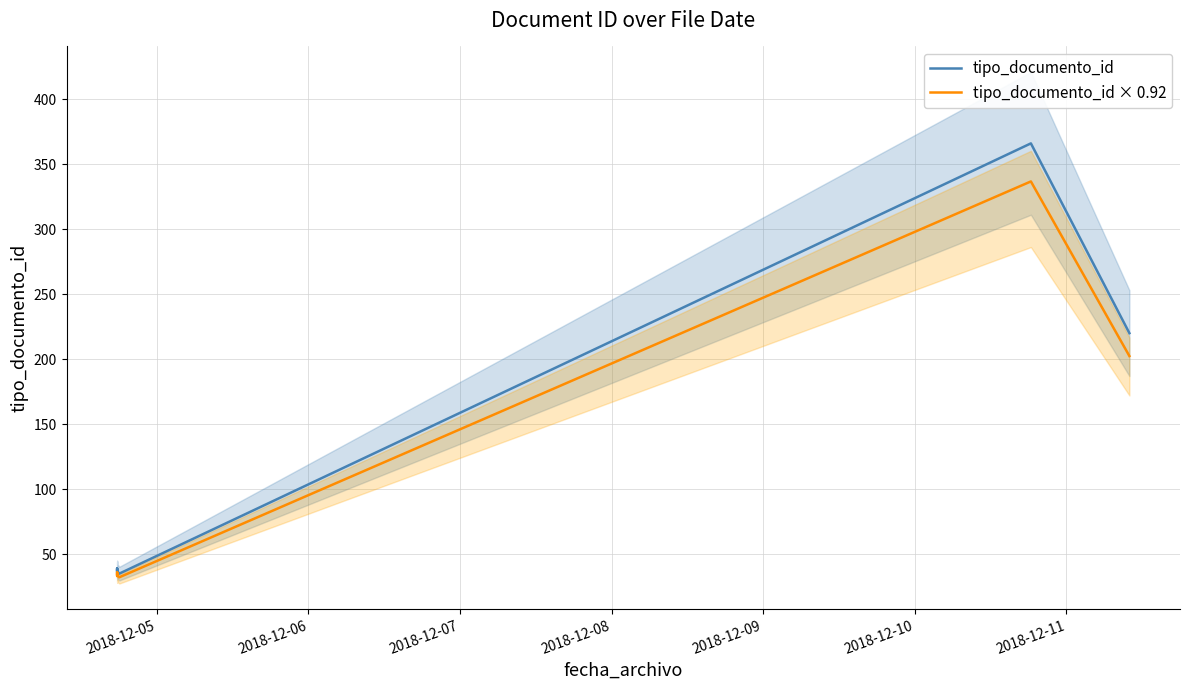

What is the minimum value shown in the chart?

32.2